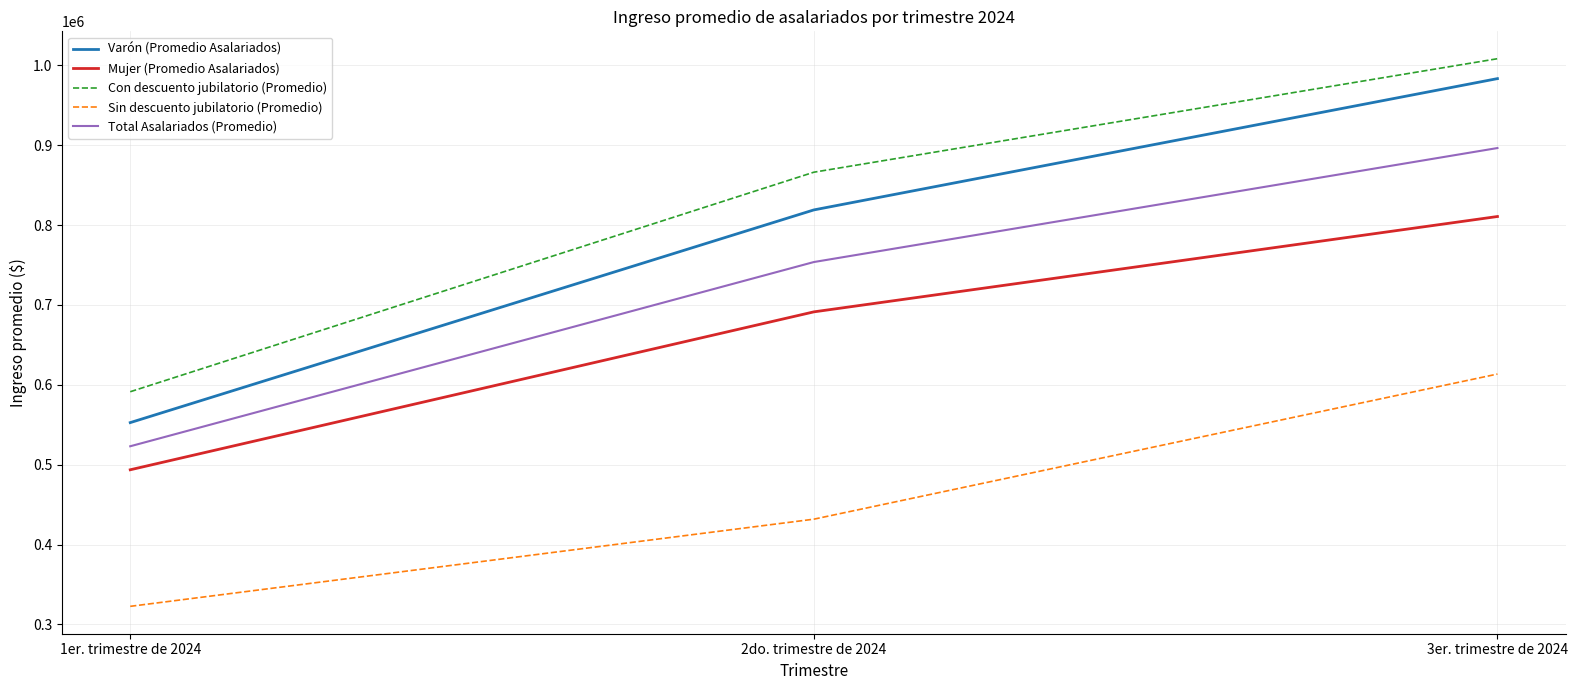

Which series has the largest range (max minus min)?

Varón (Promedio Asalariados)